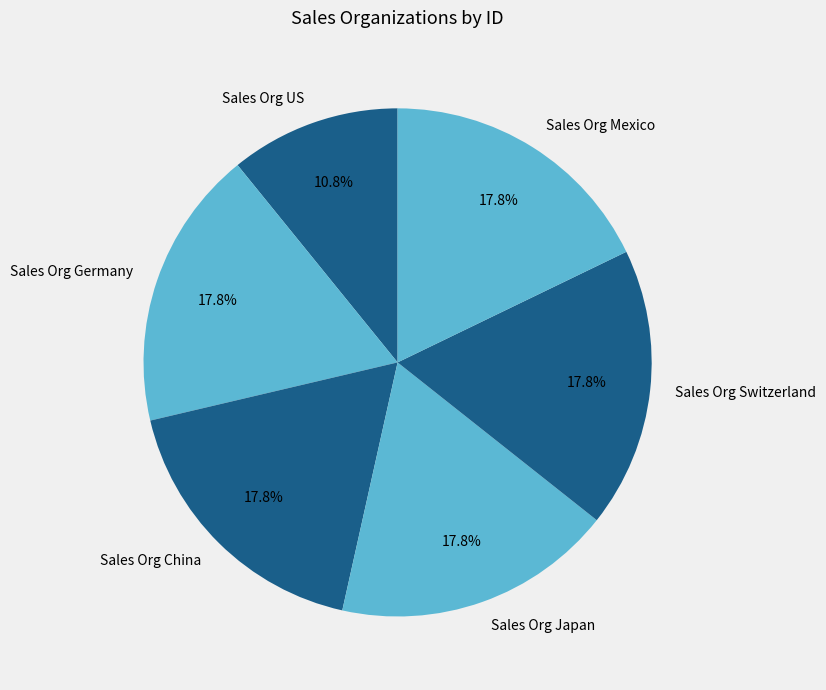

True or false: Sales Org China accounts for 18% of the total.

True